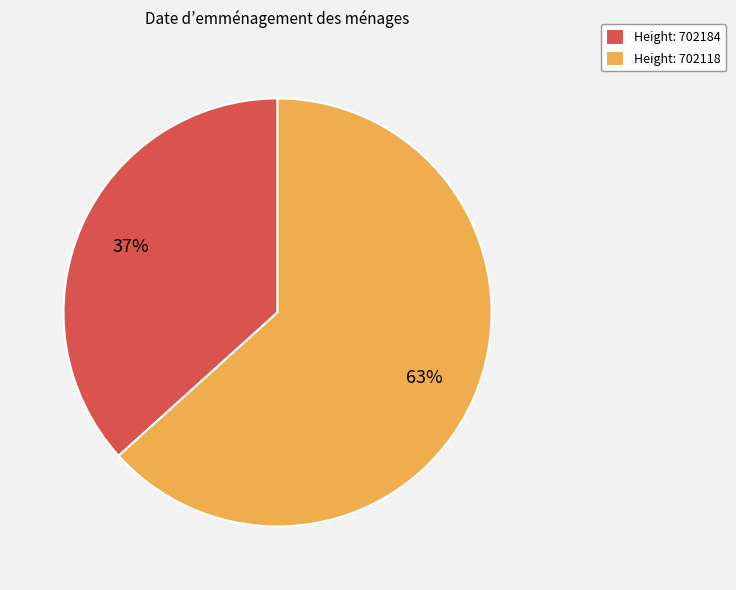

Which category accounts for the majority?

Height: 702118